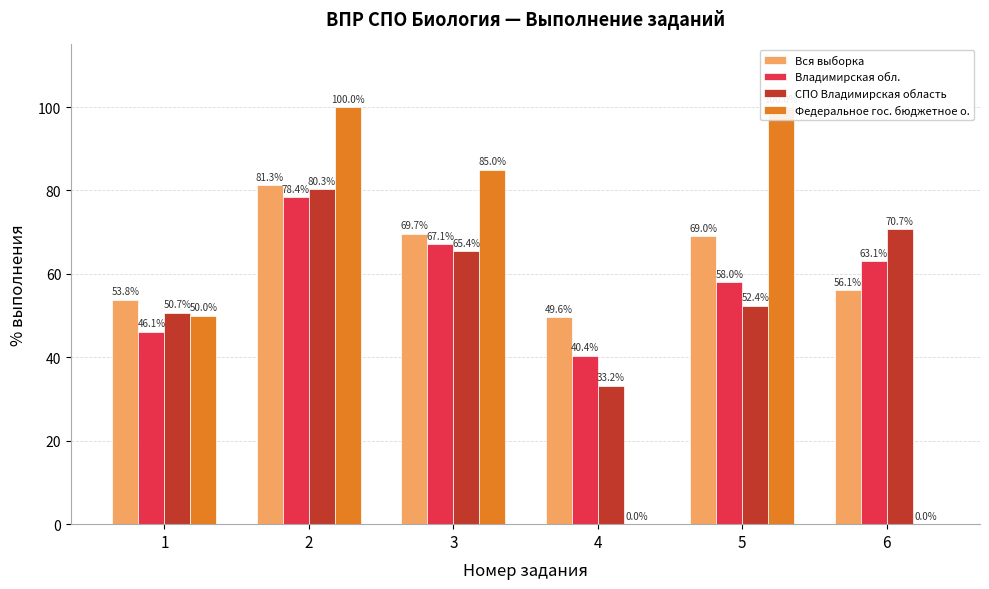

Does the chart contain any negative values?

No